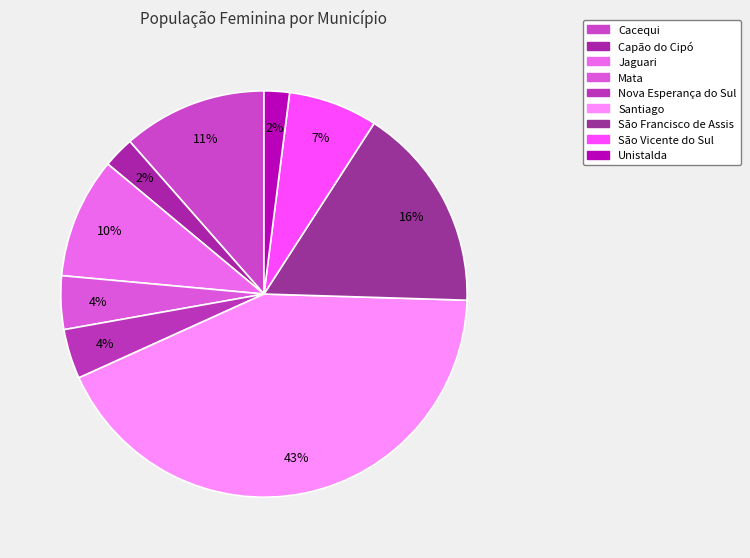

True or false: Cacequi accounts for 25% of the total.

False